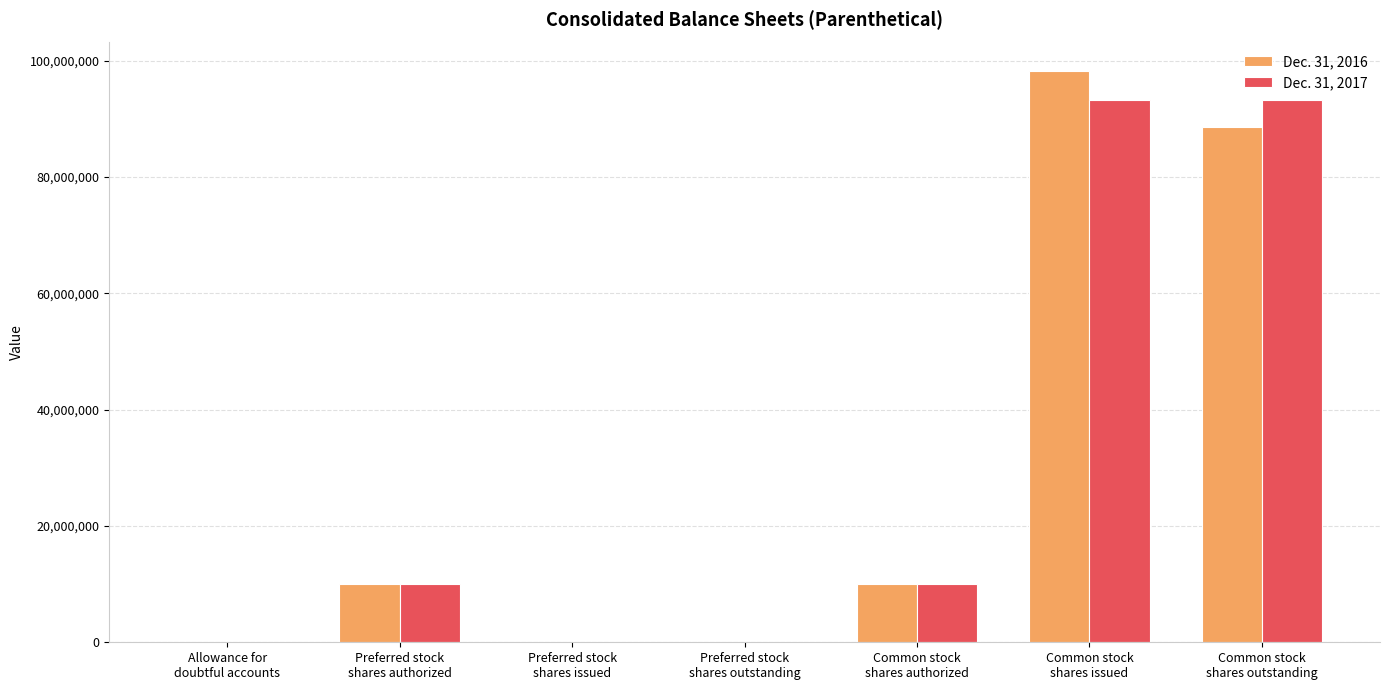

What is the maximum value shown in the chart?

98208117